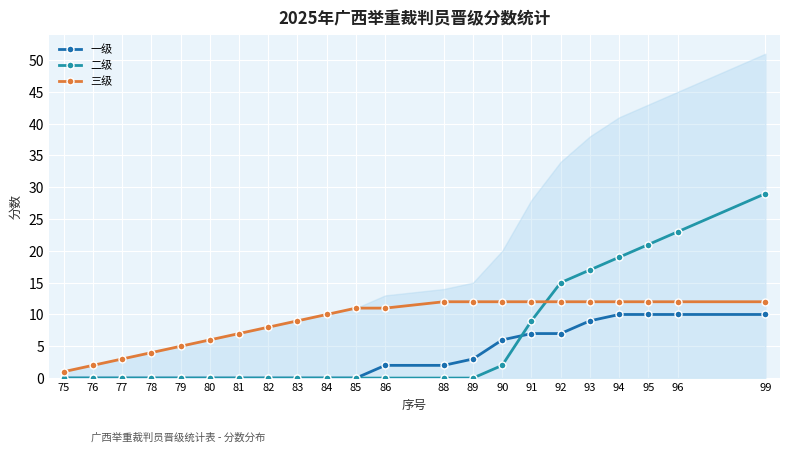

What is the highest value of the 一级 series?

10